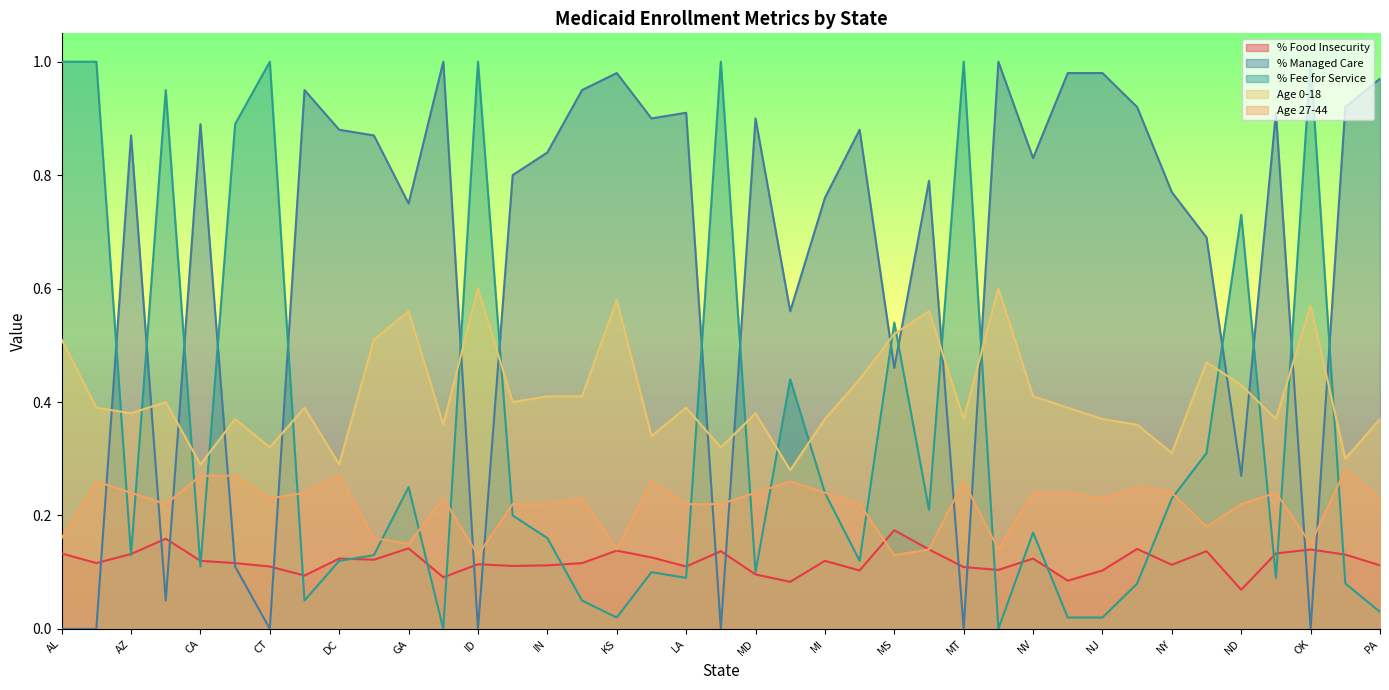

The value of % Managed Care at IL is 0.8. True or false?

True